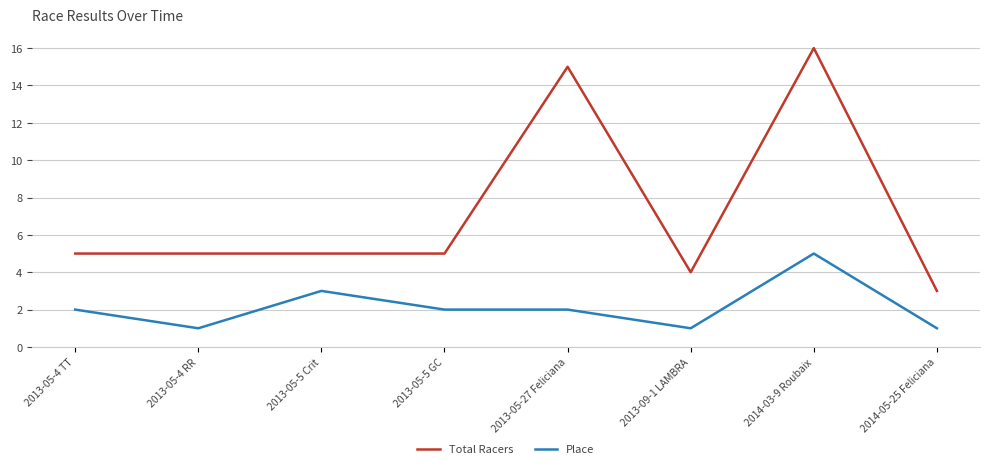

Reading left to right, list all the values displayed in this chart.

Total Racers: 2013-05-4 TT=5	2013-05-4 RR=5	2013-05-5 Crit=5	2013-05-5 GC=5	2013-05-27 Feliciana=15	2013-09-1 LAMBRA=4	2014-03-9 Roubaix=16	2014-05-25 Feliciana=3
Place: 2013-05-4 TT=2	2013-05-4 RR=1	2013-05-5 Crit=3	2013-05-5 GC=2	2013-05-27 Feliciana=2	2013-09-1 LAMBRA=1	2014-03-9 Roubaix=5	2014-05-25 Feliciana=1